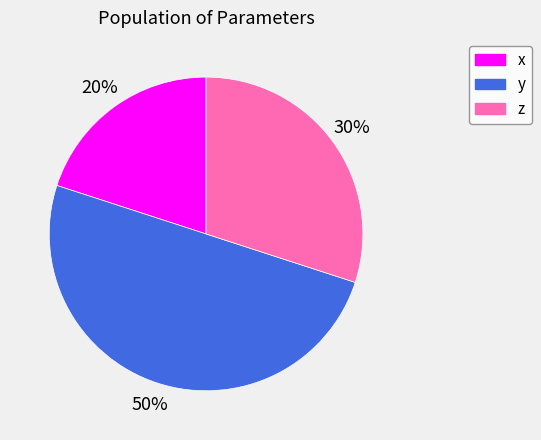

To the nearest percent, what is the difference between the largest and smallest slice percentages?

30%